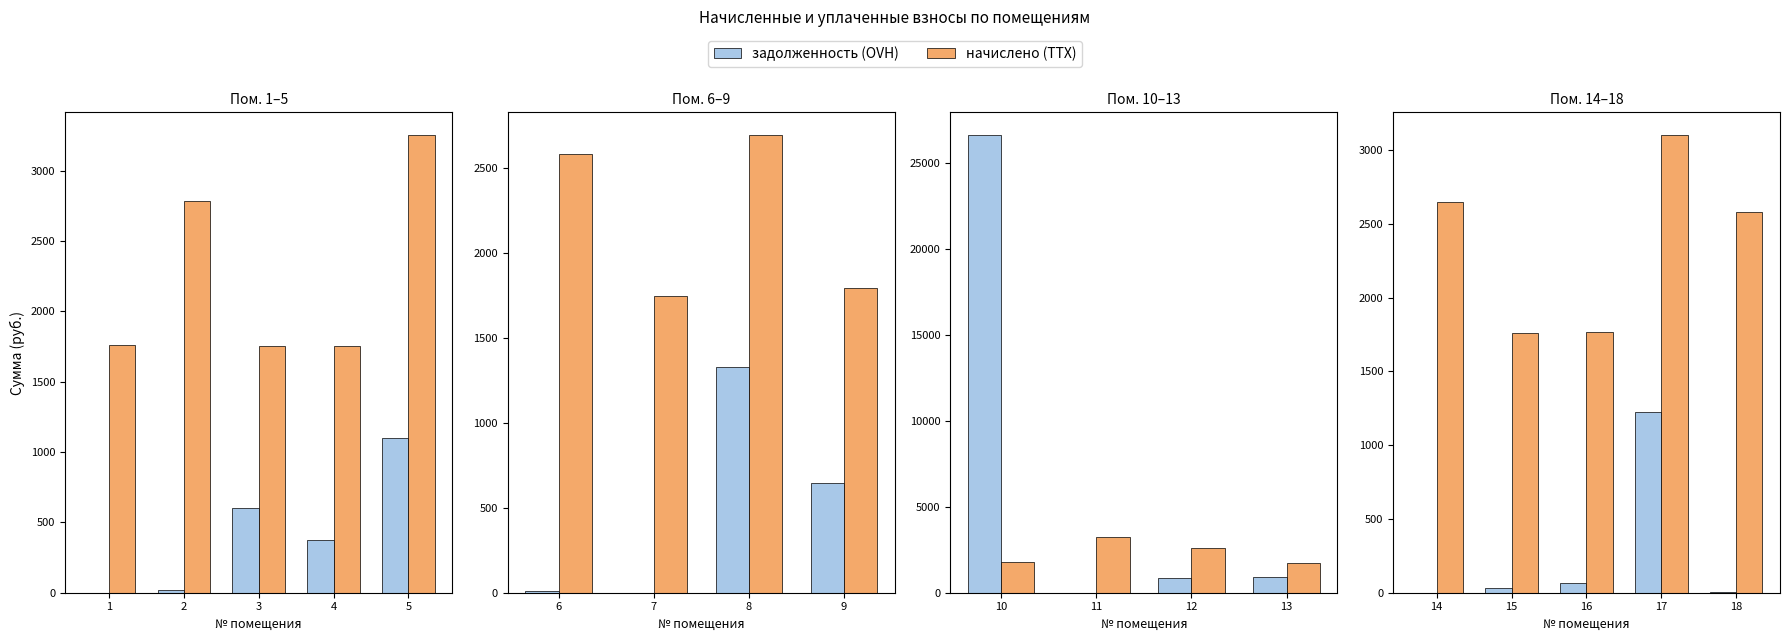

Rank the series at 15 from highest to lowest value.

начислено (TTX), задолженность (OVH)